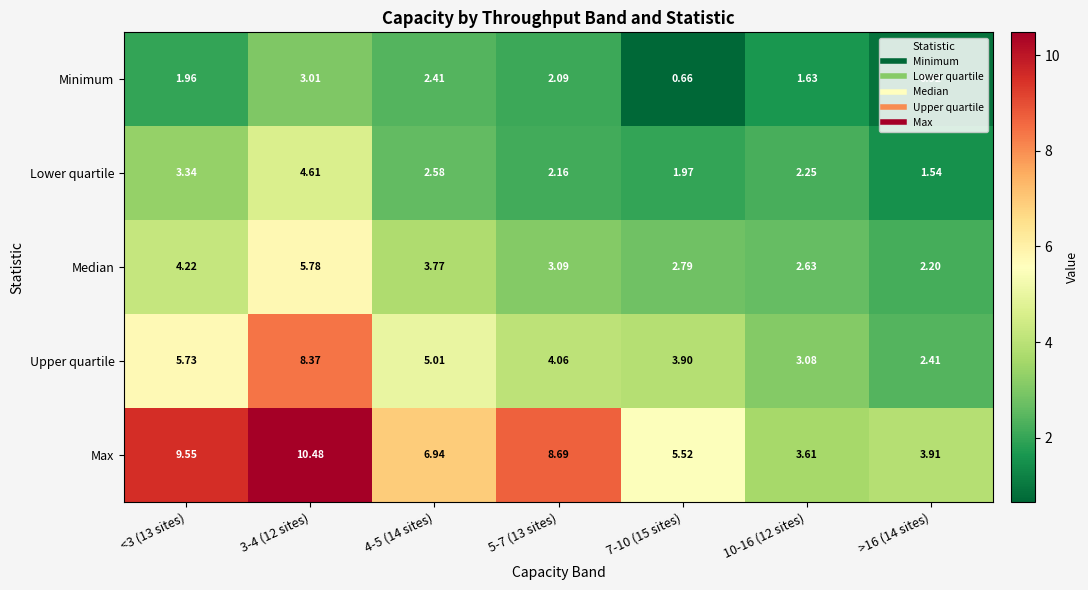

Is the value of Minimum at >16 (14 sites) greater than the value of Median at >16 (14 sites)?

No